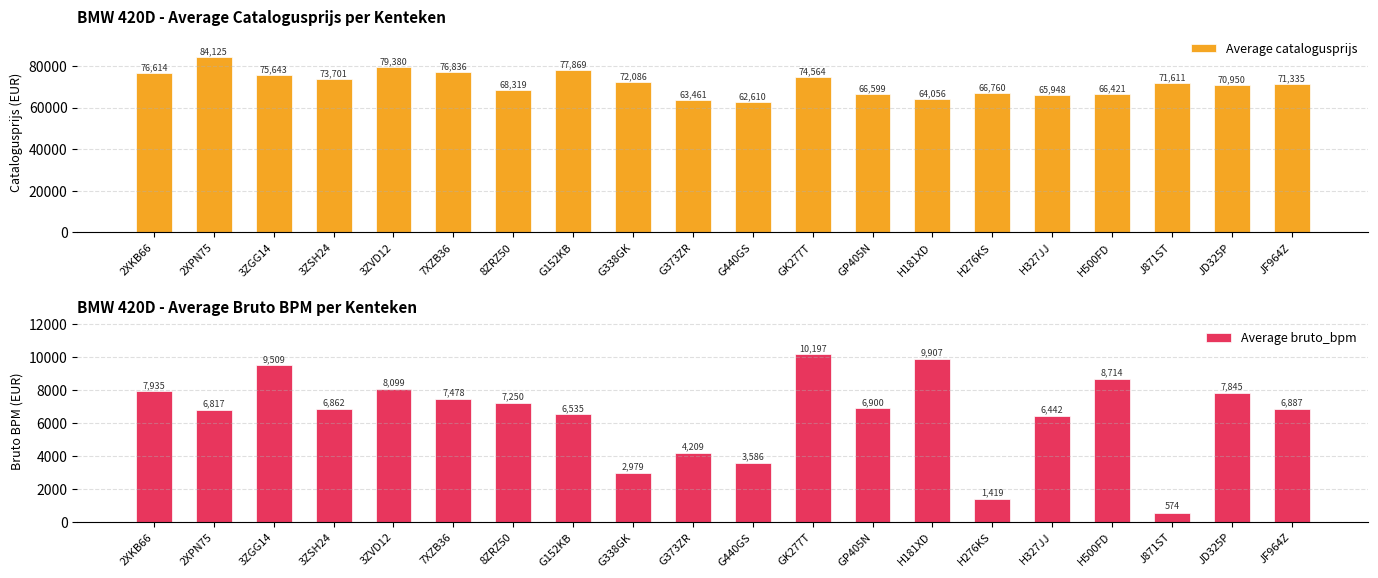

What is the lowest value of the Average catalogusprijs series?

62610